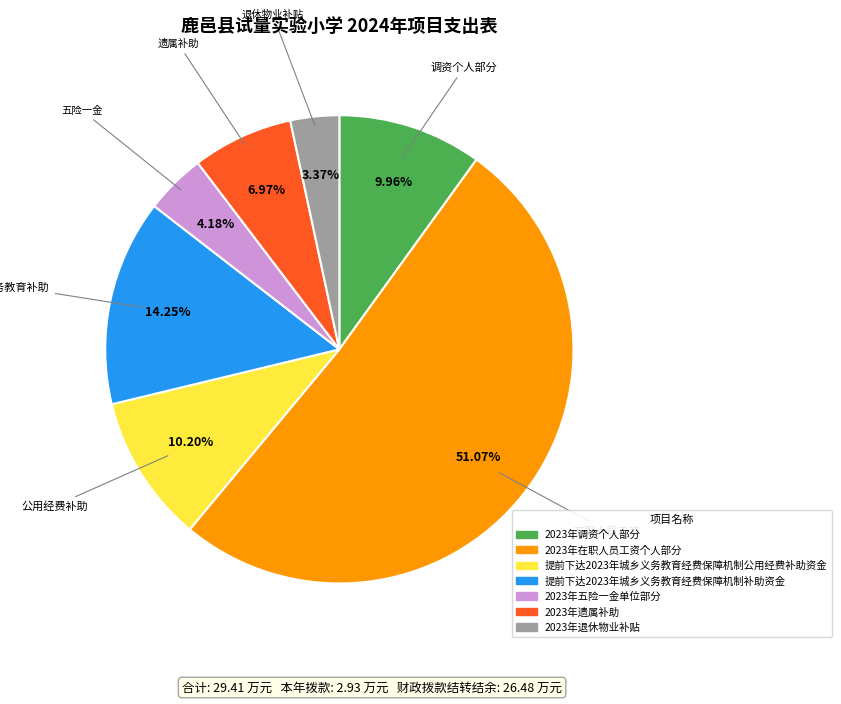

What is the largest slice in the pie chart?

2023年在职人员工资个人部分